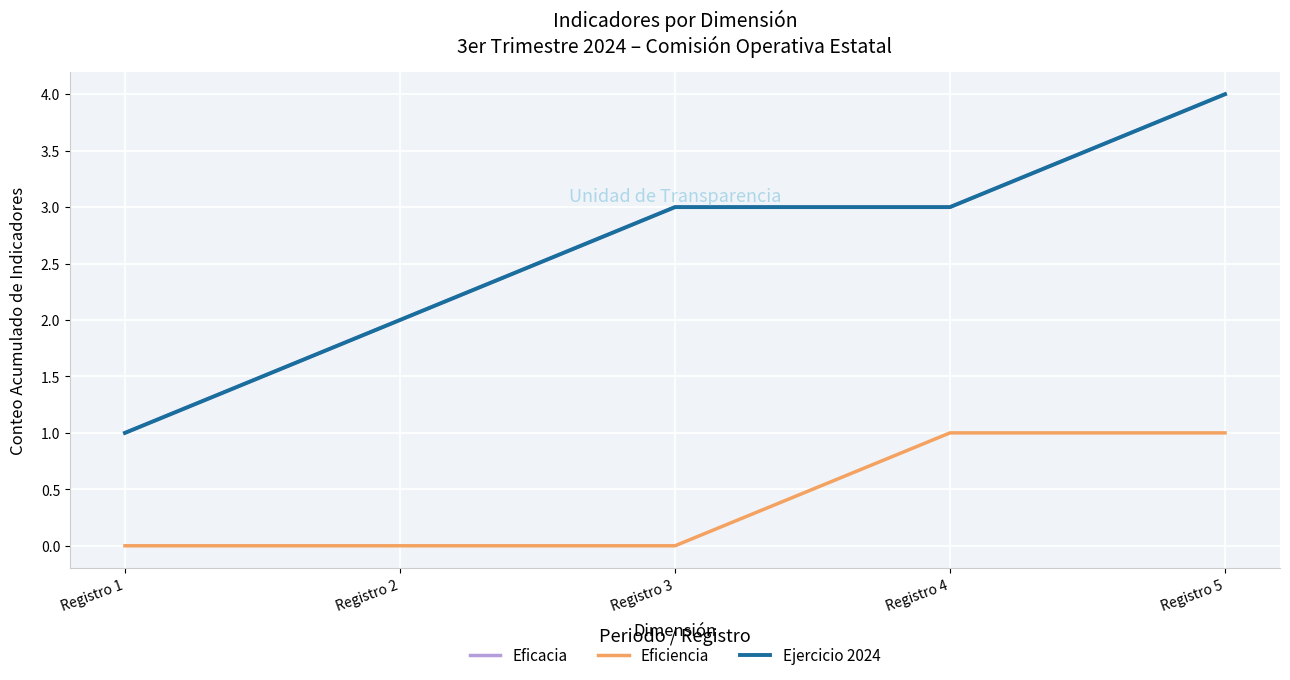

Is this an area chart (filled region under the line)?

No